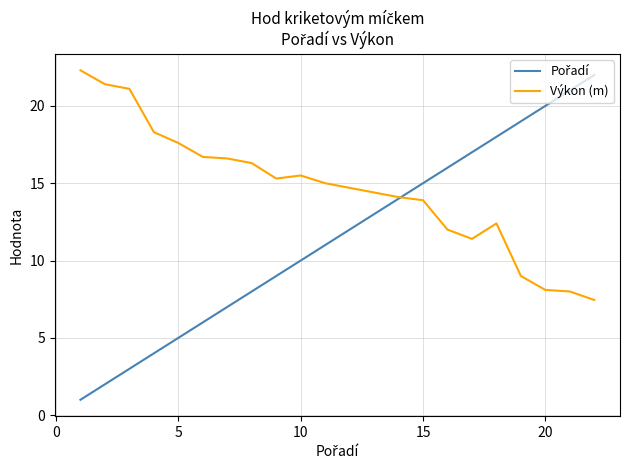

What is the highest value of the Výkon (m) series?

22.3